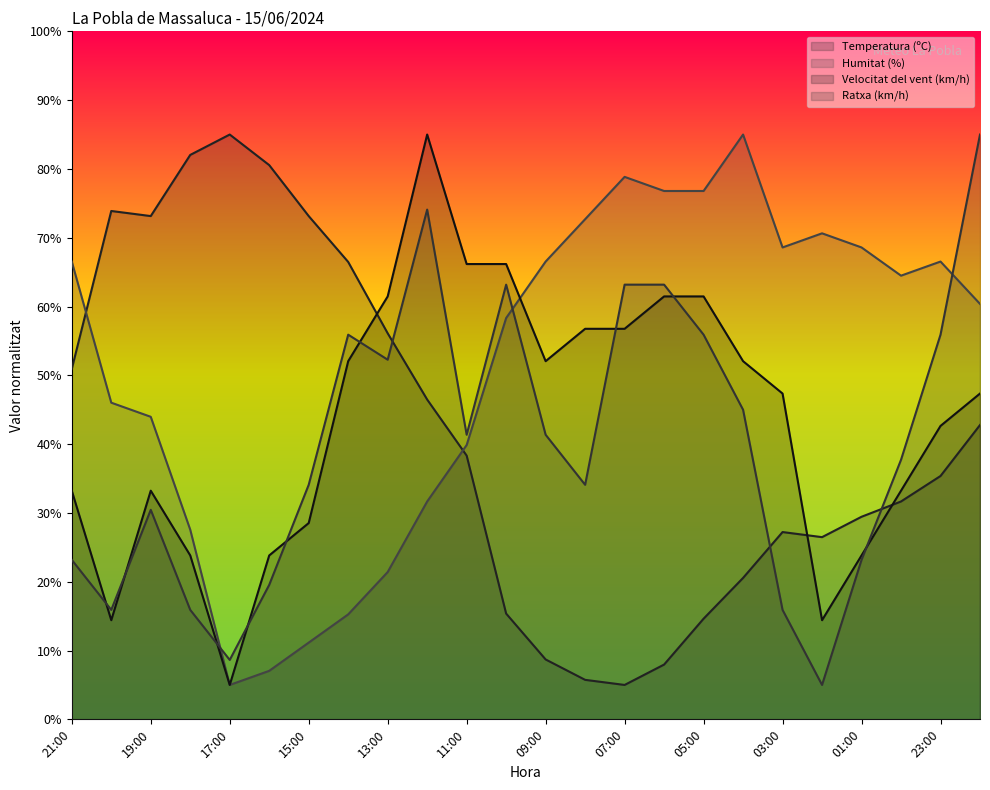

What are all the series names shown in the legend?

Temperatura (ºC), Humitat (%), Velocitat del vent (km/h), Ratxa (km/h)